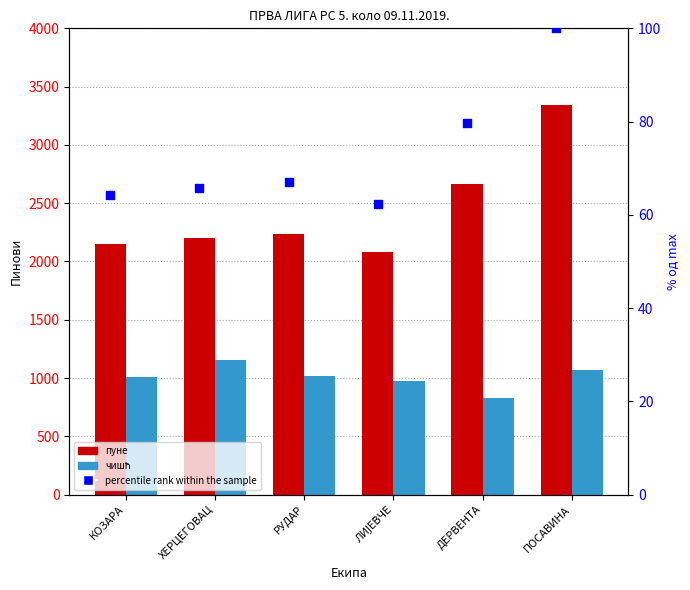

What are all the series names shown in the legend?

пуне, чишћ, percentile rank within the sample